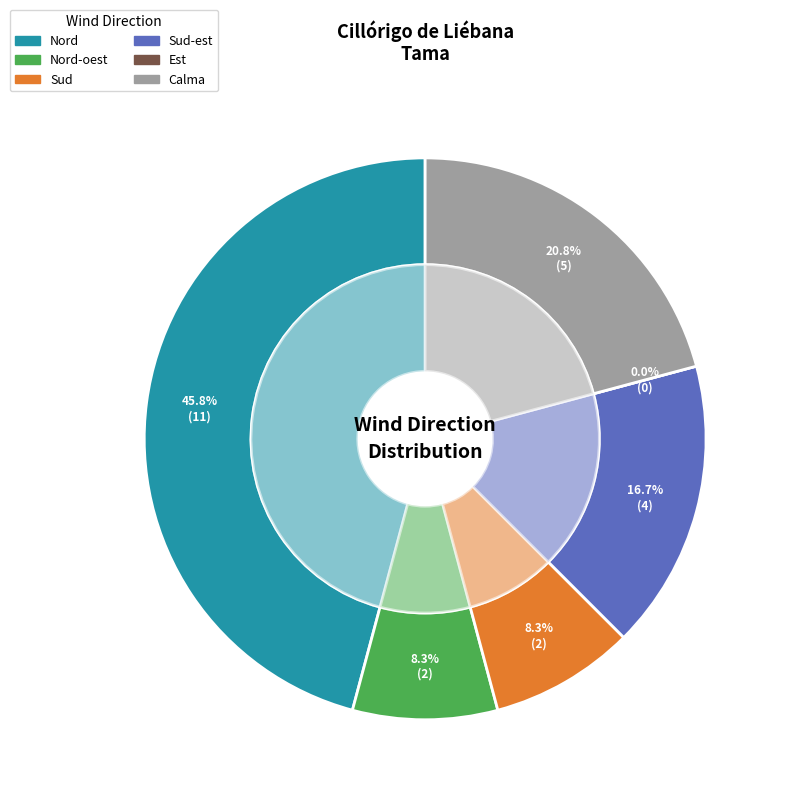

Combined, do Est and Calma account for over 50%?

No